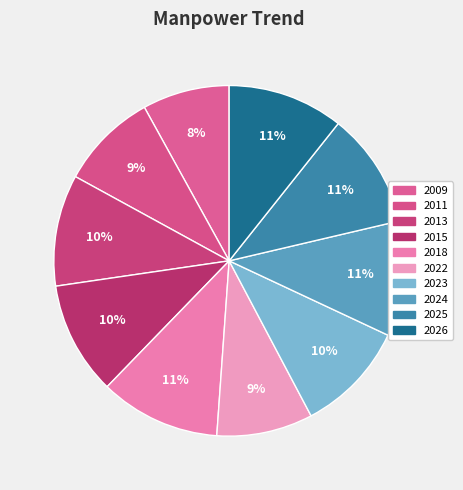

To the nearest percent, what portion does 2015 represent?

10%